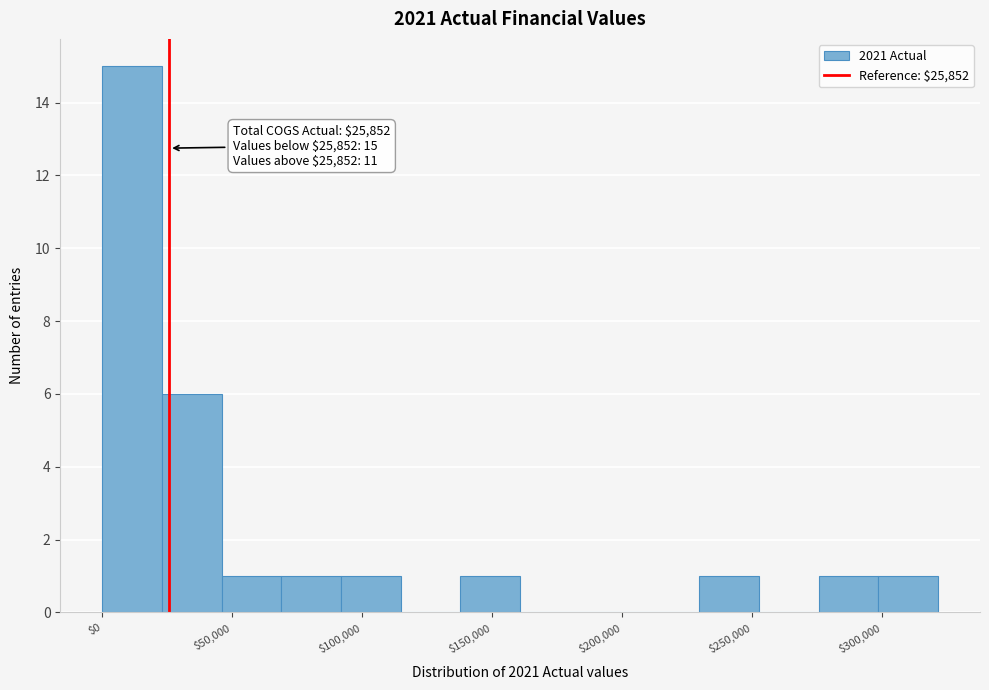

Which range on the x-axis has the tallest bar?

0 to 25000